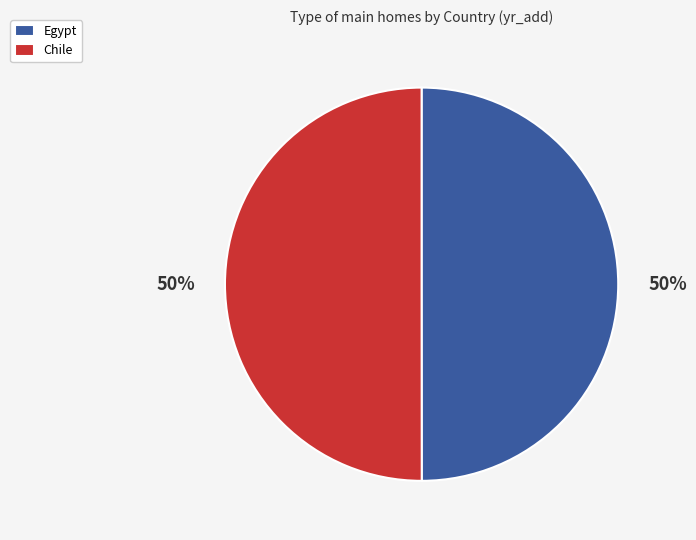

How many segments does this pie chart have?

2